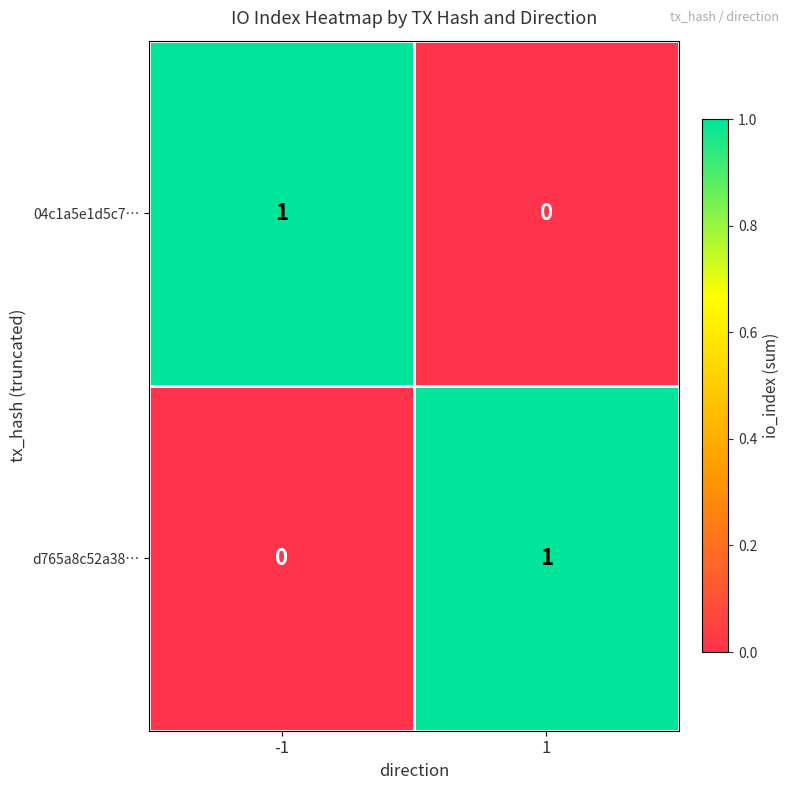

Is it true that d765a8c52a38… equals 2 at 1?

False